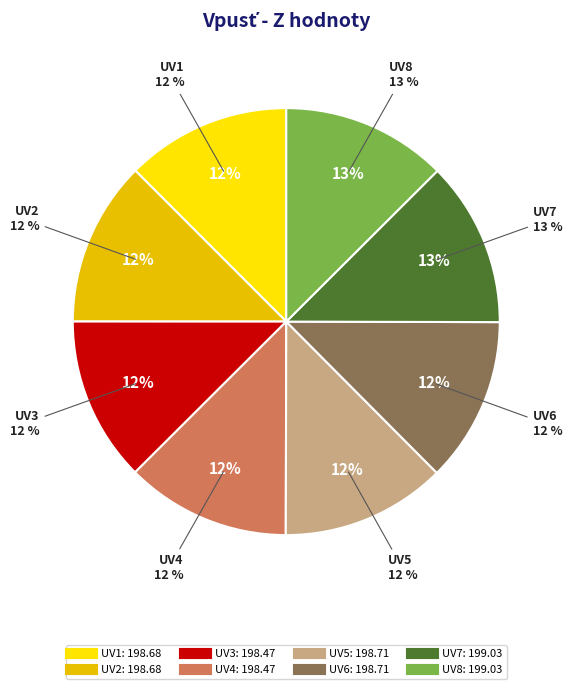

Is it true that UV7 is 13% of the pie?

True